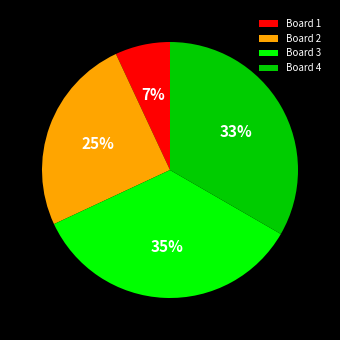

The Board 4 slice represents 43% of the pie. True or false?

False